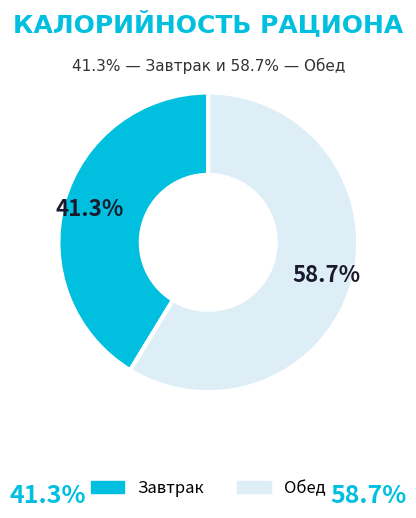

The Обед slice represents 73% of the pie. True or false?

False